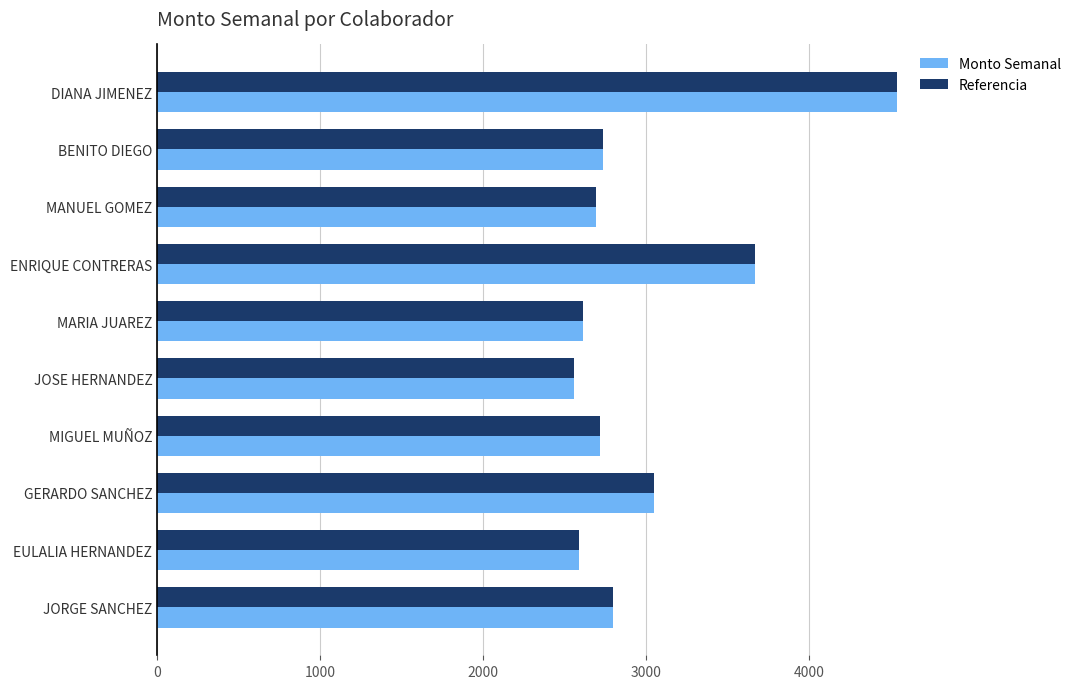

At how many categories does at least one series exceed 4152?

1